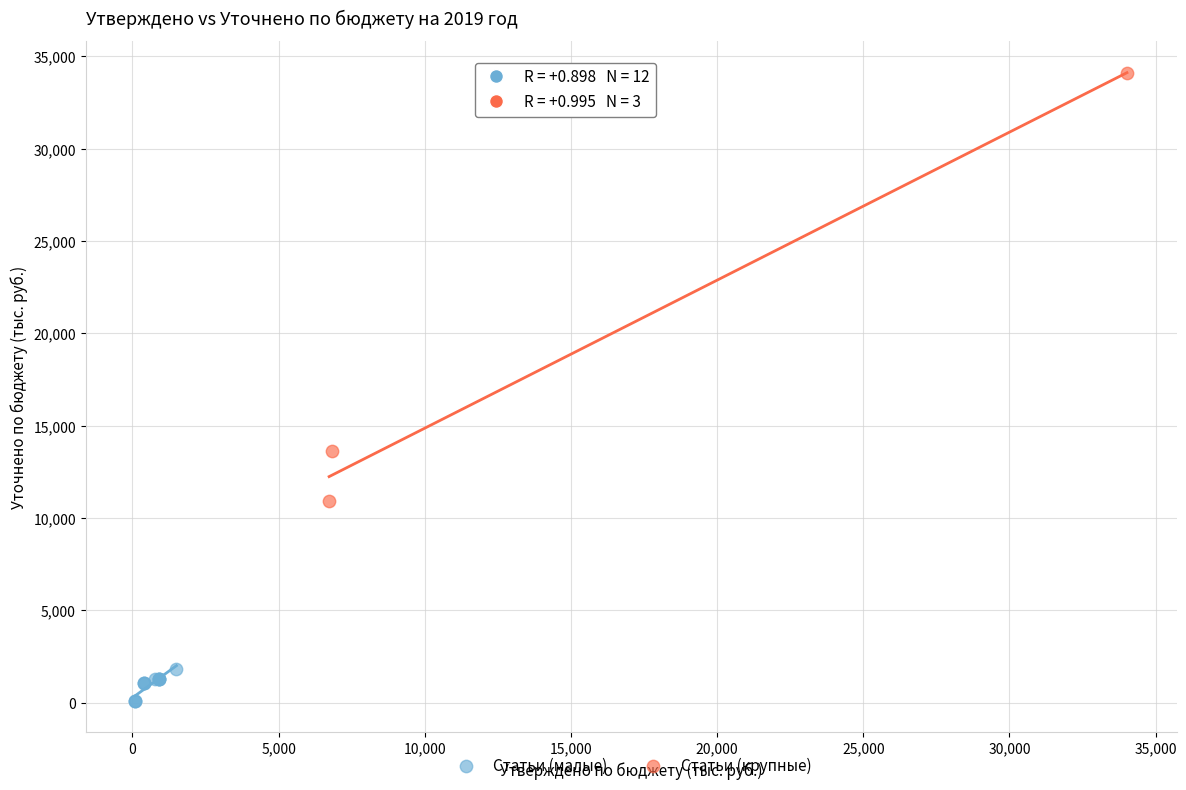

Which series contains the highest Y value?

Статьи (крупные)